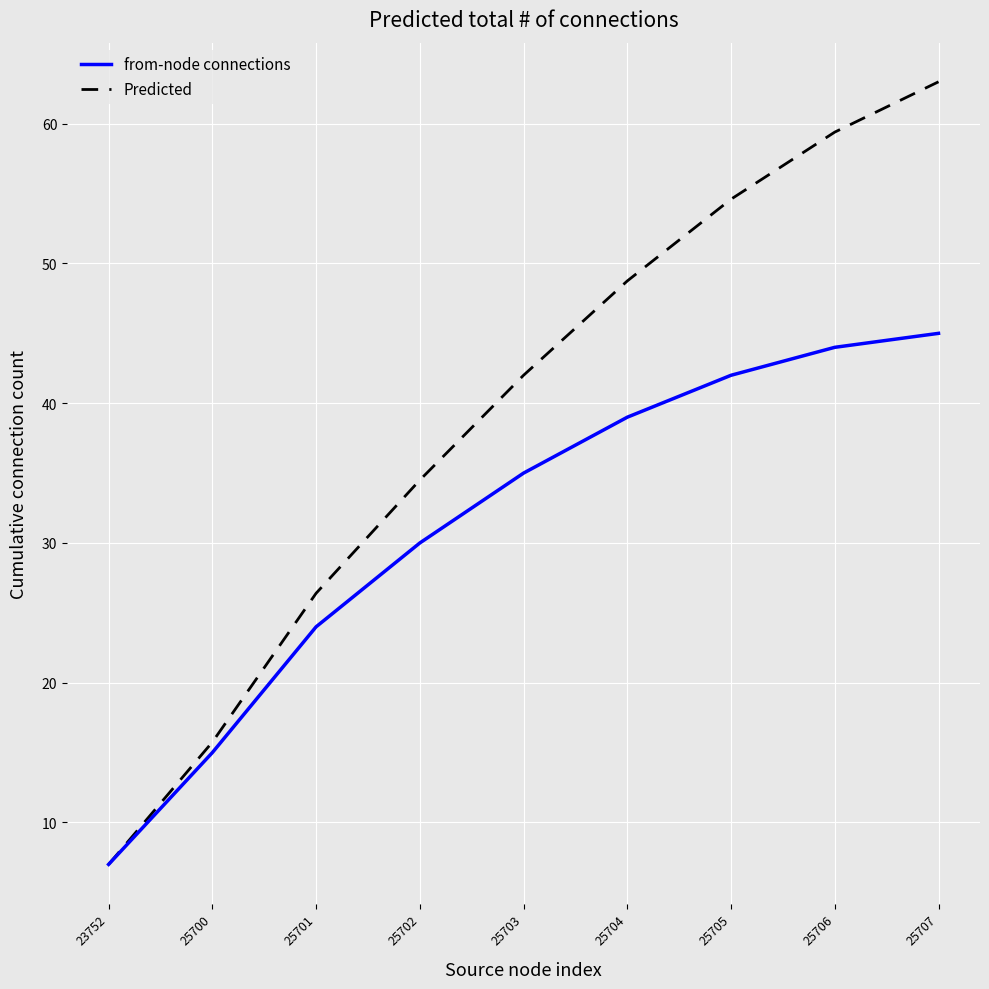

Rank the series by their average value, from lowest to highest.

from-node connections, Predicted